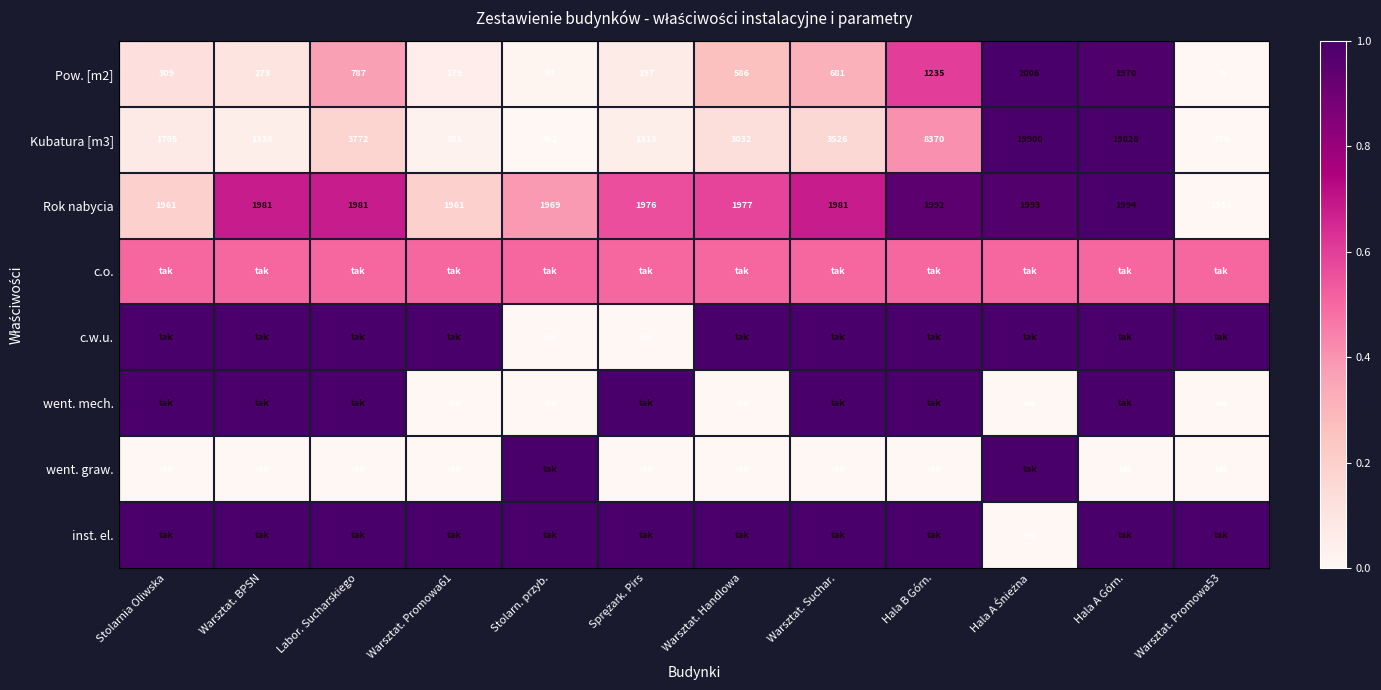

Which category has the lowest value in the Rok nabycia series?

Warsztat. Promowa53